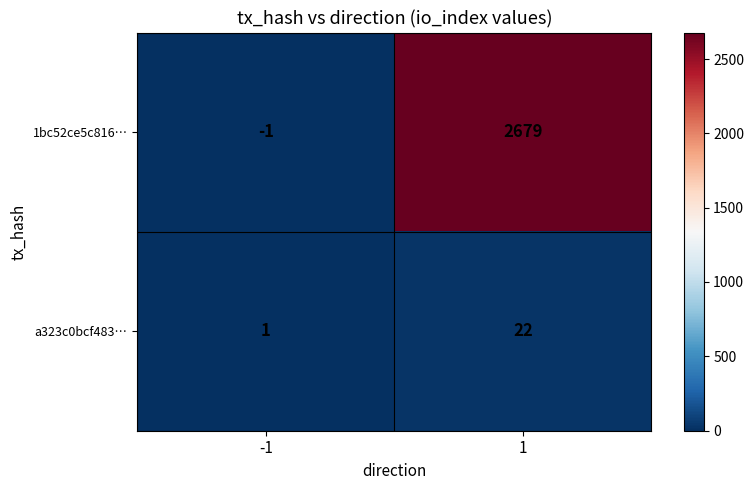

What is the maximum value for a323c0bcf483…?

22